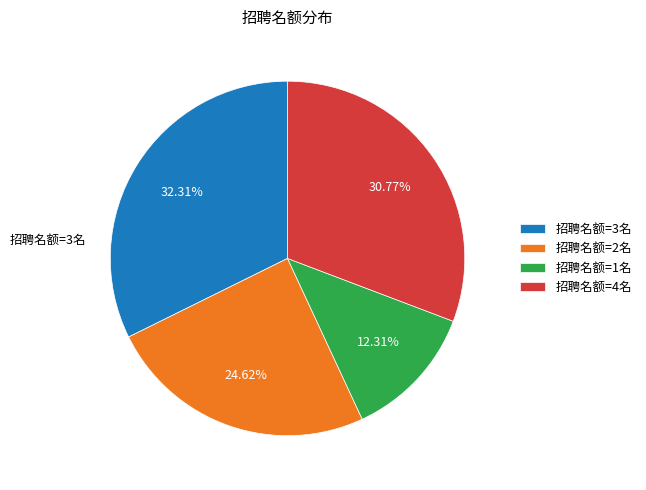

Rank the categories by value from highest to lowest.

招聘名额=3名, 招聘名额=4名, 招聘名额=2名, 招聘名额=1名